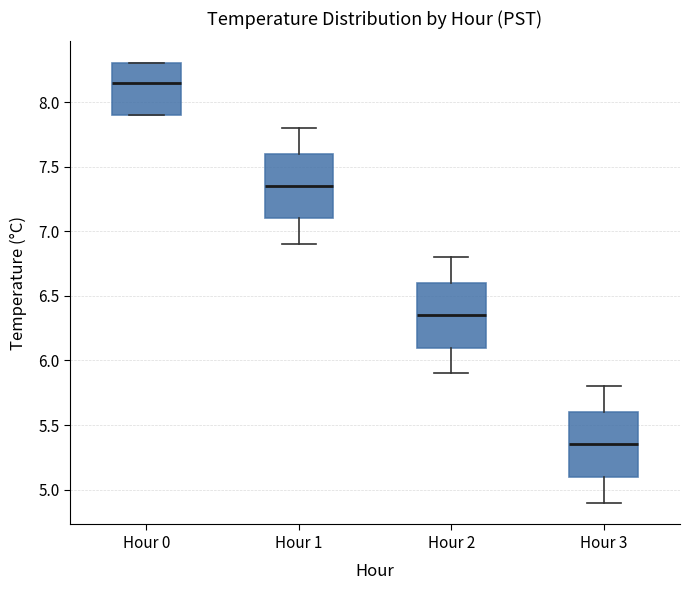

Which box's median line is the lowest?

Hour 3